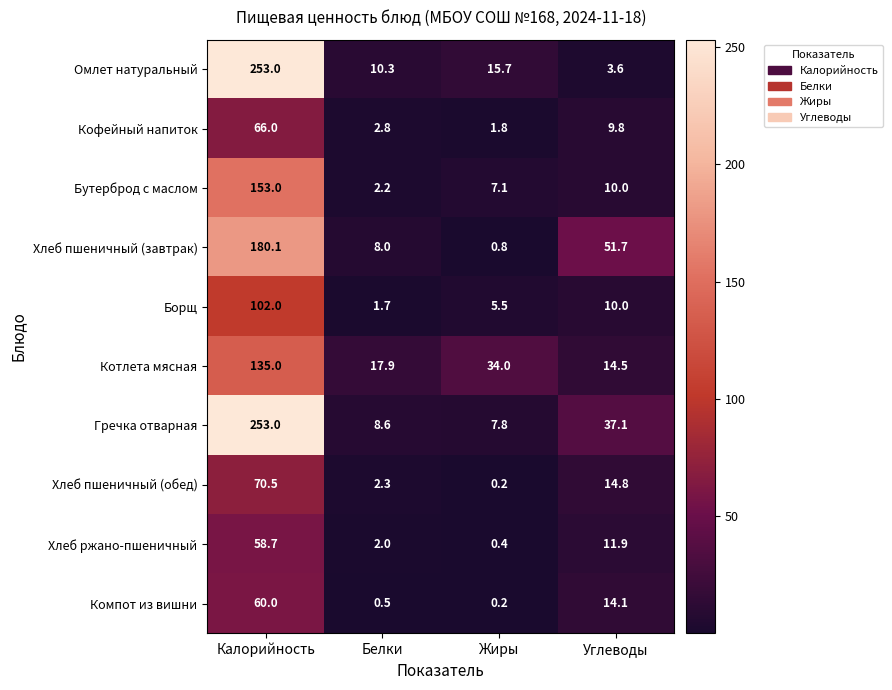

Read the Бутерброд с маслом value at Углеводы.

10.0